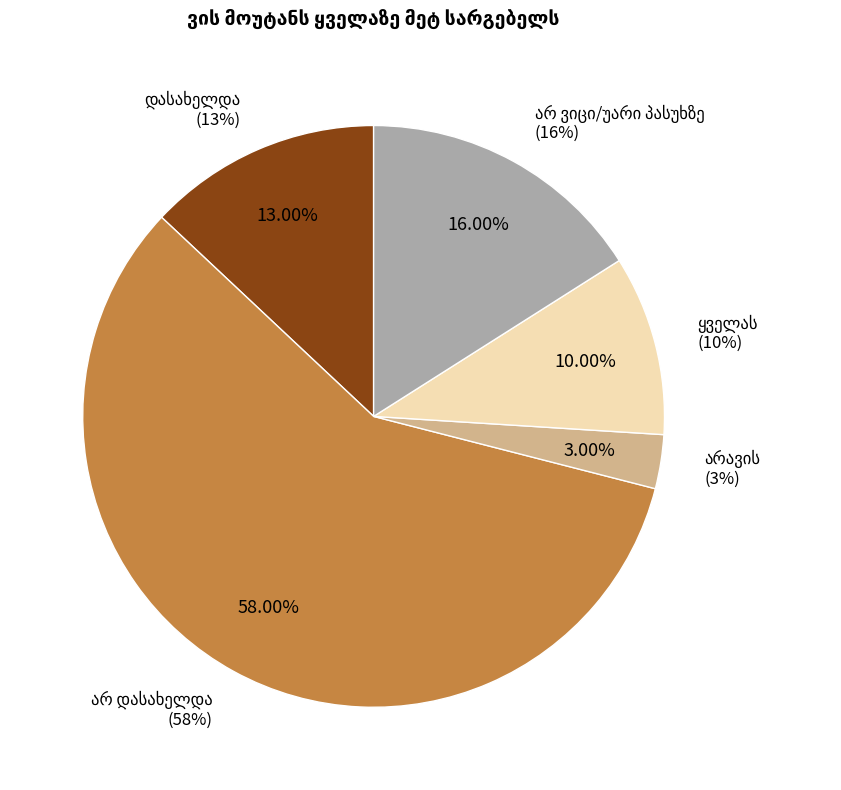

Between დასახელდა and ყველას, which is larger?

დასახელდა